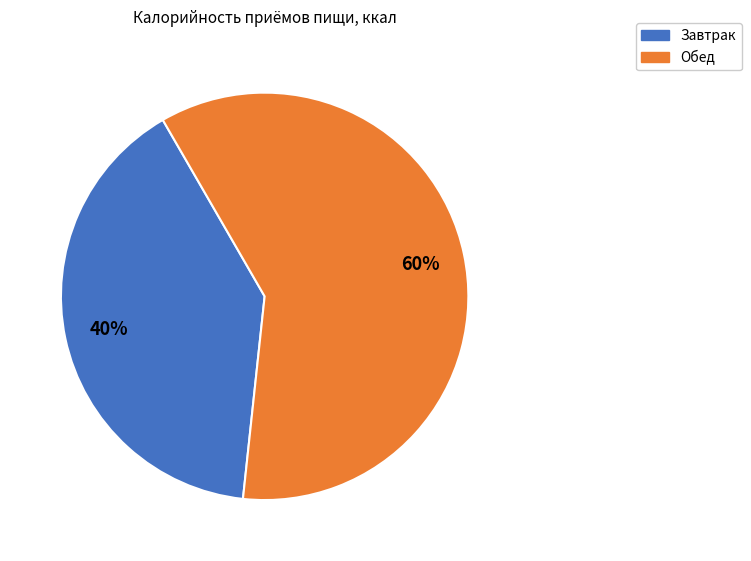

Which category accounts for the majority?

Обед